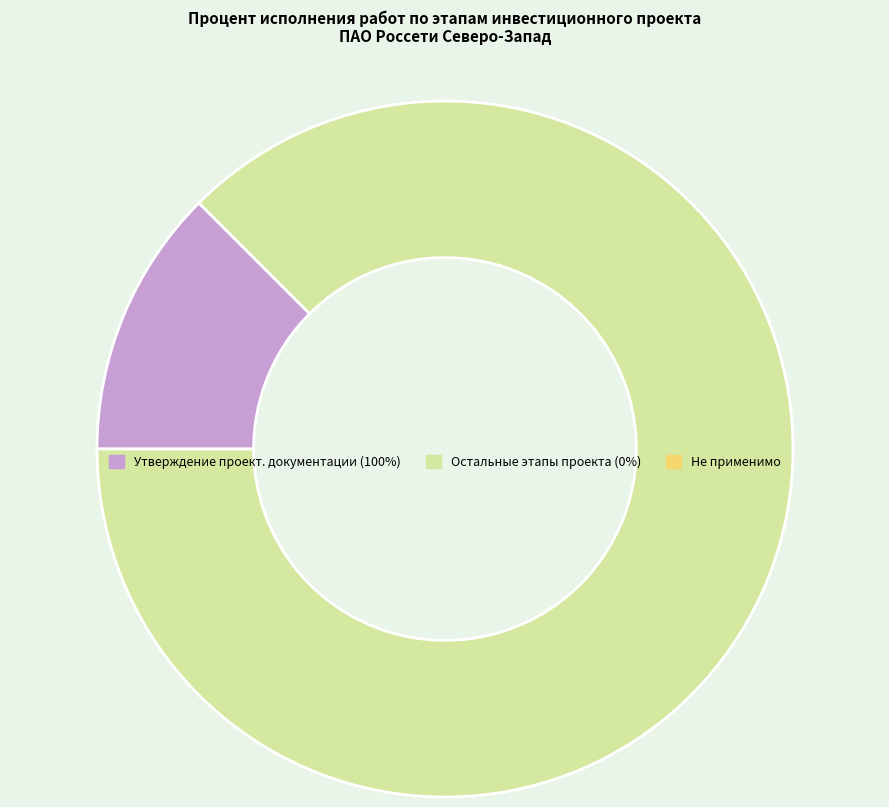

Is there a majority slice in this chart?

Yes